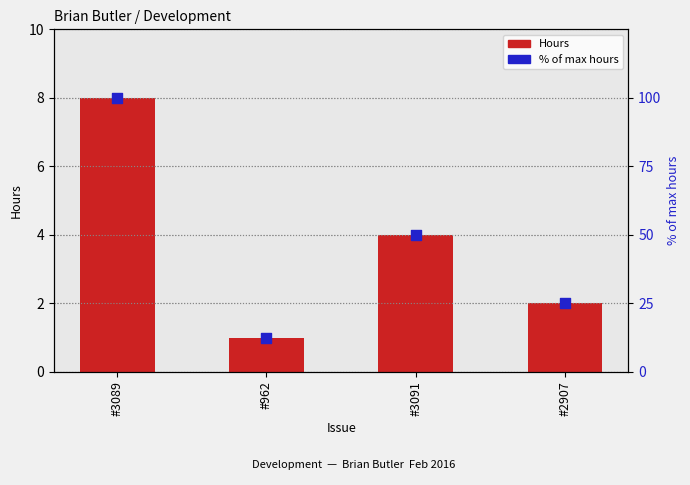

What are all the series names shown in the legend?

Hours, % of max hours